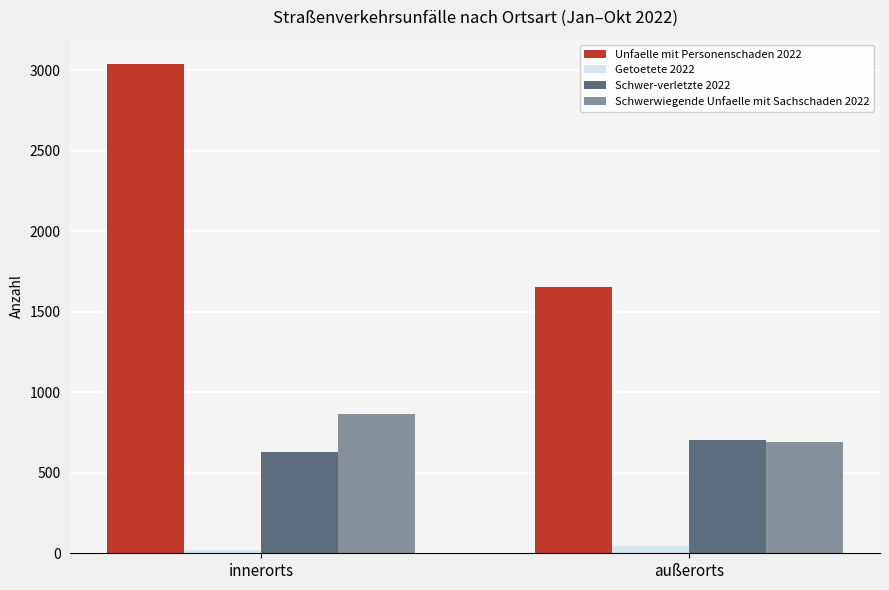

Is the value of Schwer-verletzte 2022 at außerorts greater than the value of Getoetete 2022 at innerorts?

Yes